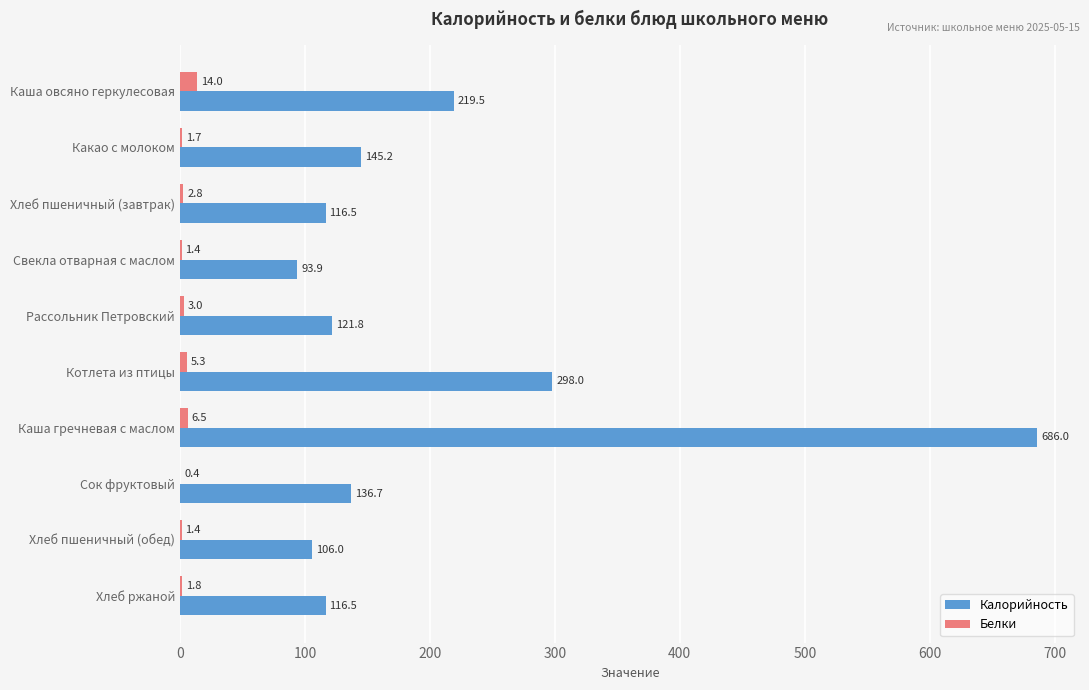

How many categories are shown in the chart?

10